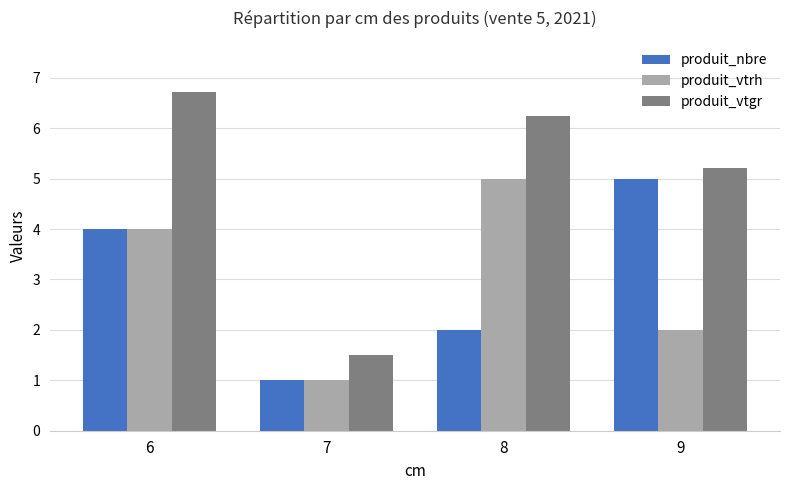

Reading left to right, list all the values displayed in this chart.

produit_nbre: 6=4.0	7=1.0	8=2.0	9=5.0
produit_vtrh: 6=4.0	7=1.0	8=5.0	9=2.0
produit_vtgr: 6=6.7	7=1.5	8=6.2	9=5.2